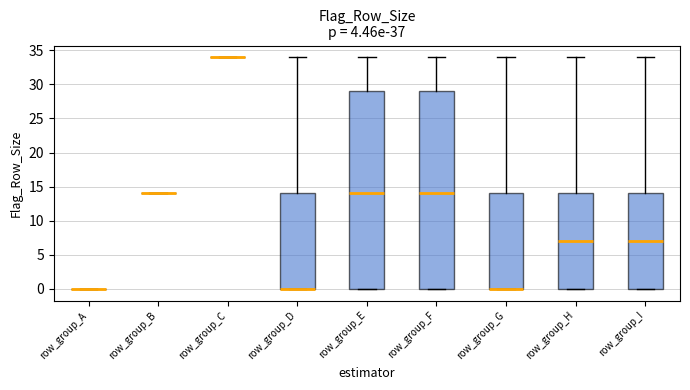

Where is the lower edge of the box for row_group_F on the y-axis? The values are not printed on the chart, so give them approximately, as read against the axis.

0